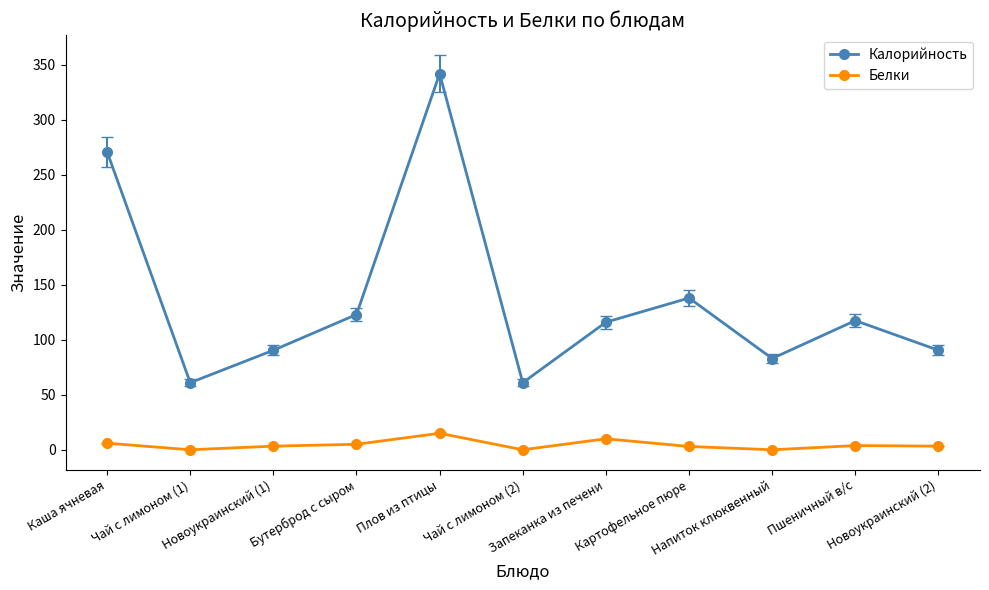

Rank the series by their maximum value, from lowest to highest.

Белки, Калорийность